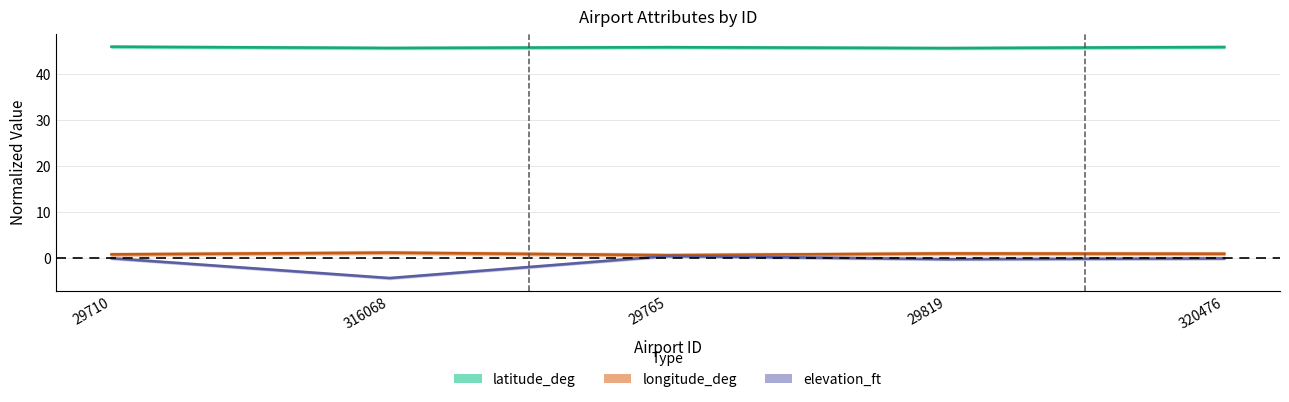

What is the sum of the latitude_deg values at 29765 and 29819?

91.3